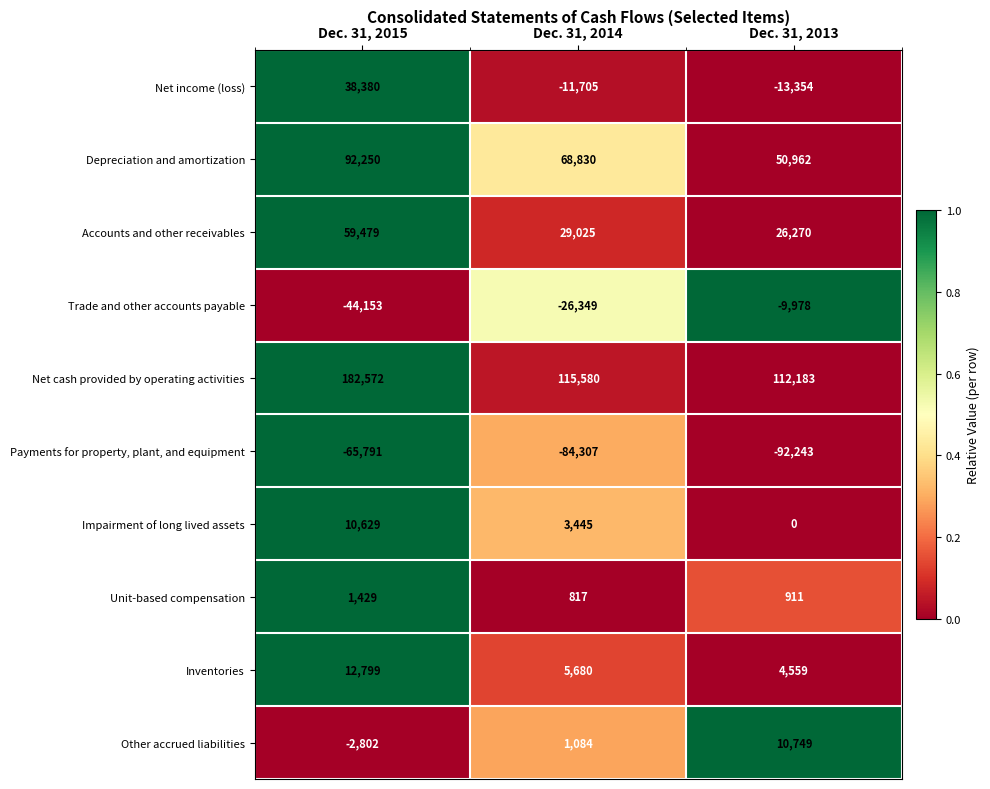

What is the average value of the Accounts and other receivables series?

38258